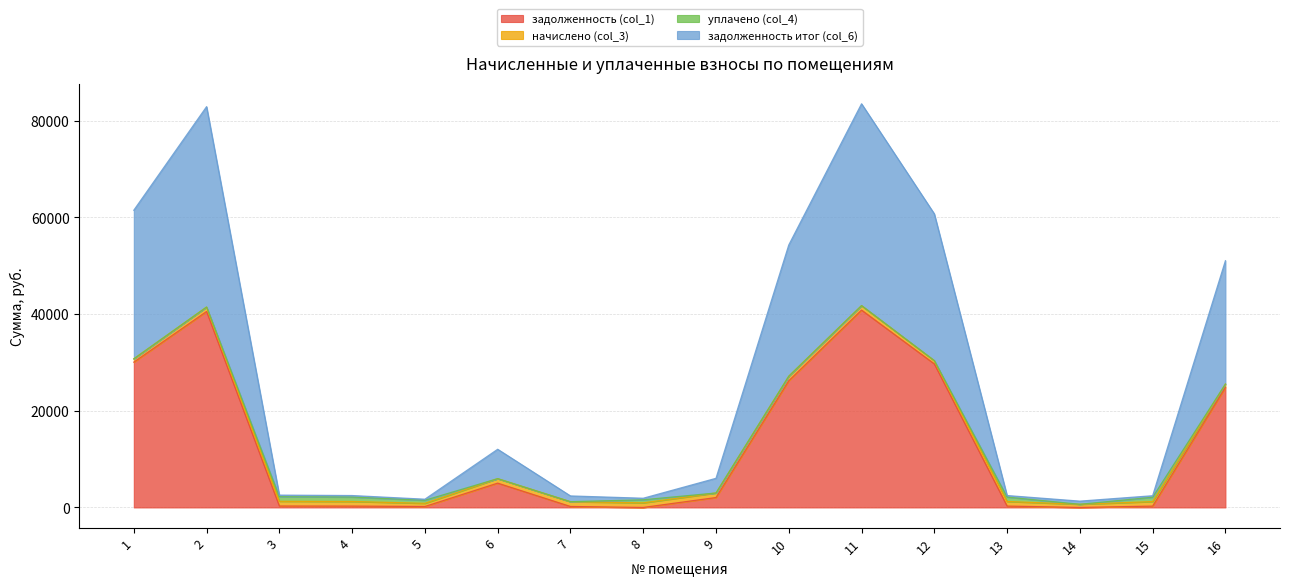

Which series has the largest range (max minus min)?

задолженность итог (col_6)